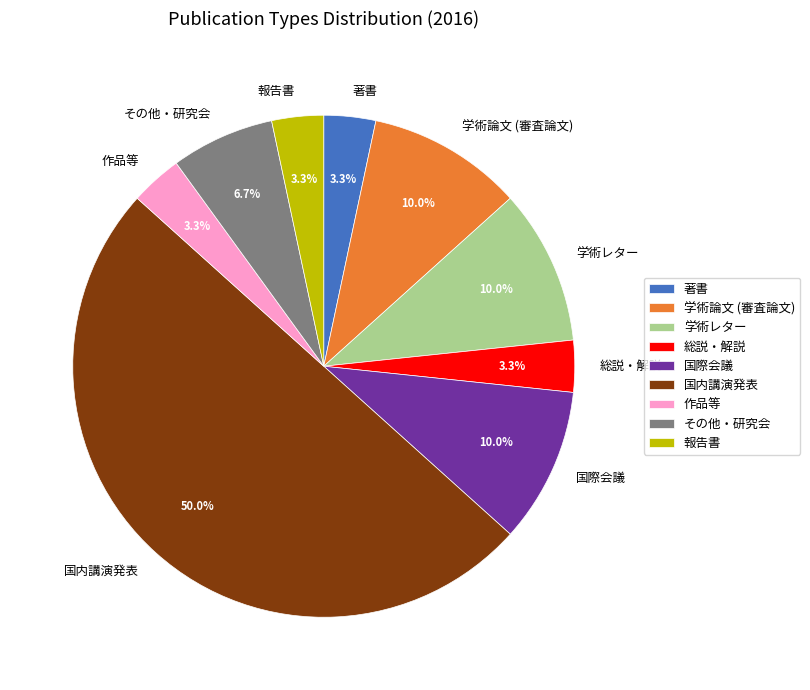

True or false: 学術論文 (審査論文) accounts for 18% of the total.

False